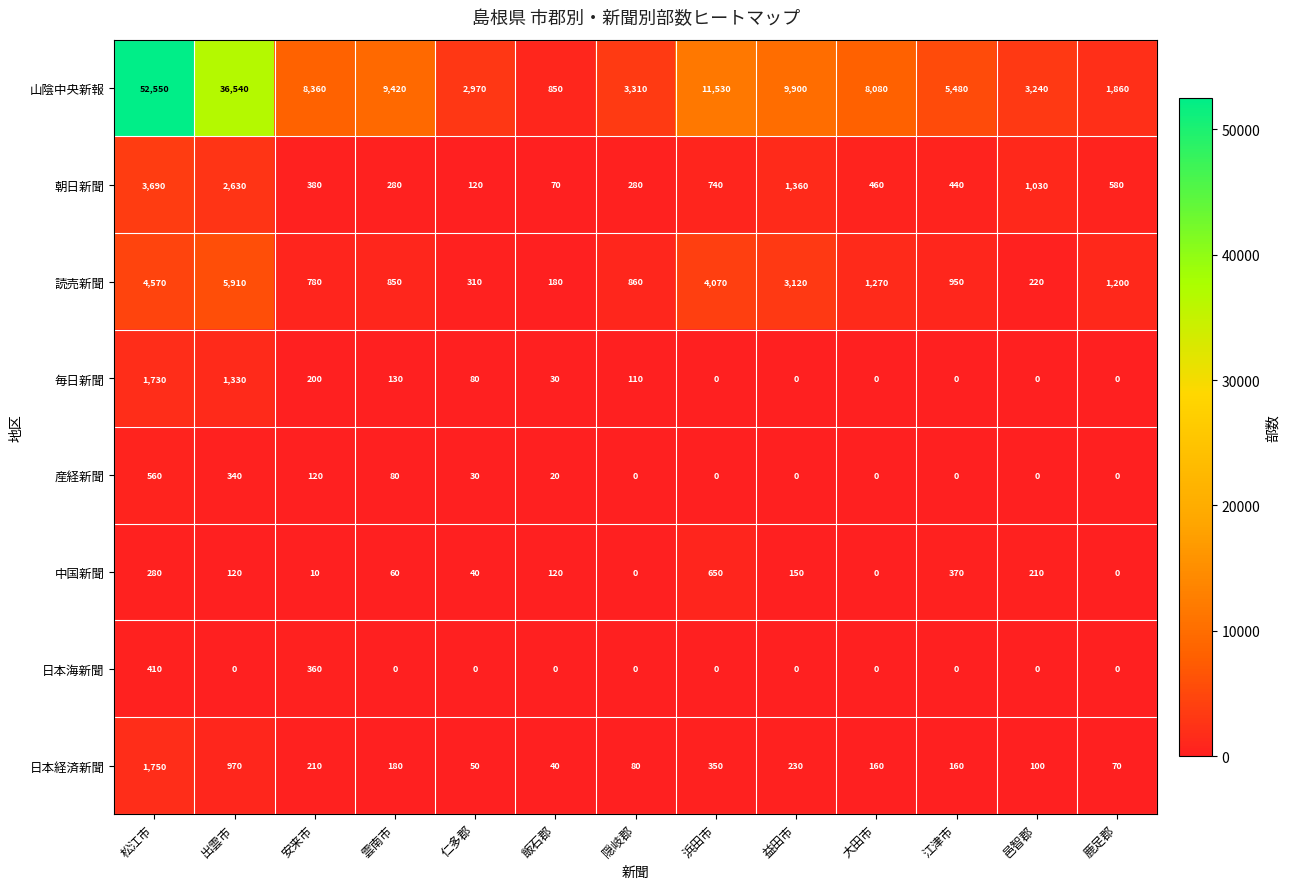

At which label is 朝日新聞 closest to 1880?

益田市